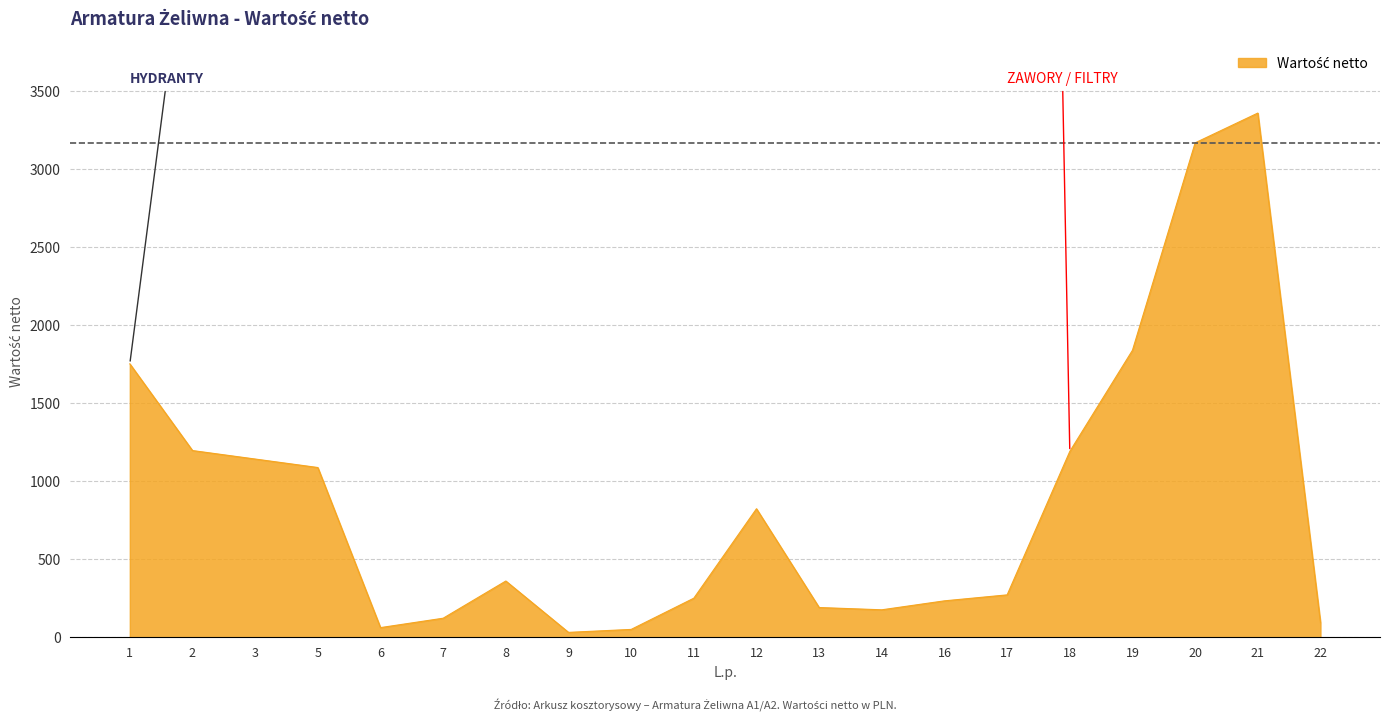

What is the greatest value displayed?

3357.3